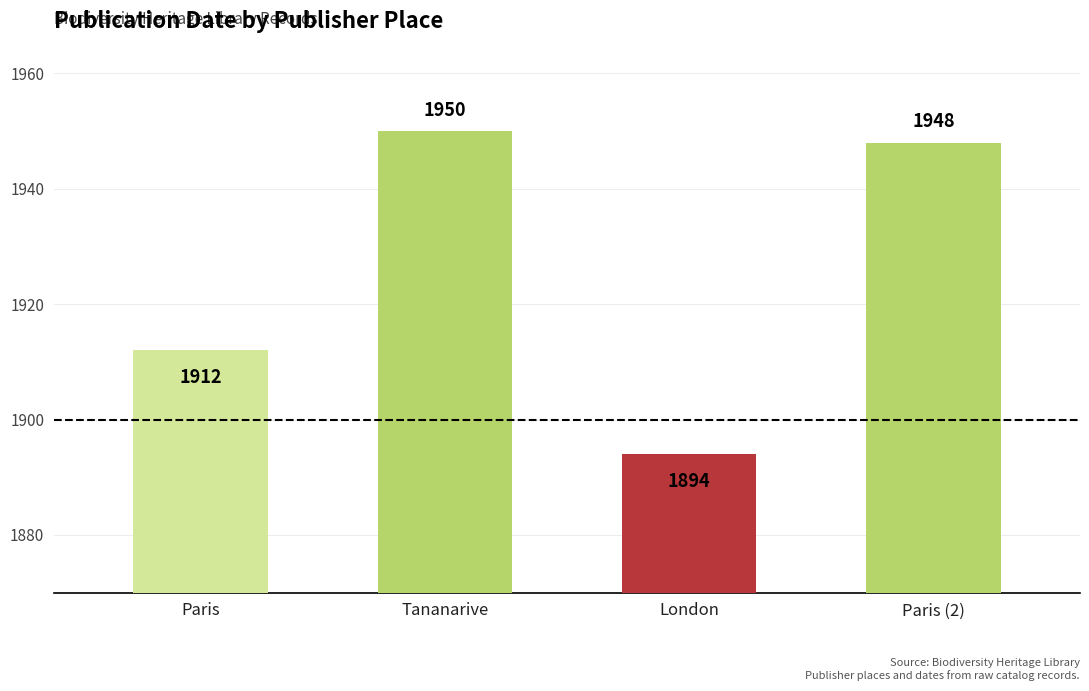

List the labels in order of value, largest first.

Tananarive, Paris (2), Paris, London